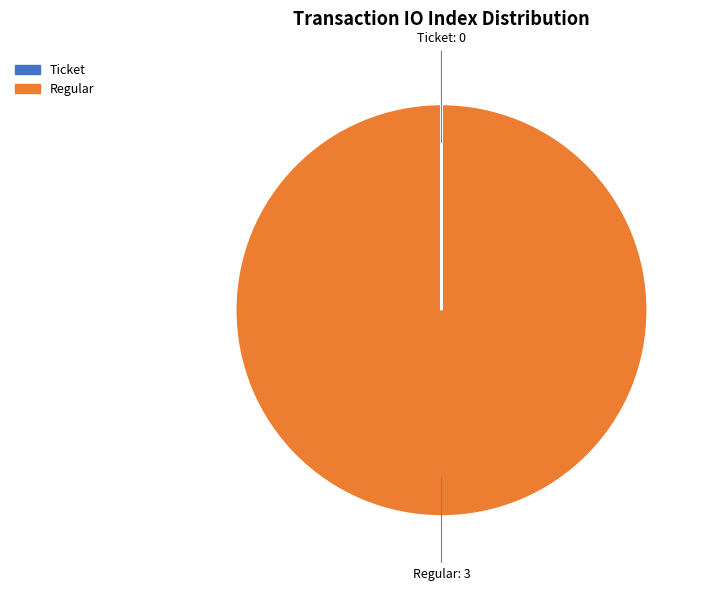

The Regular slice represents 88% of the pie. True or false?

False